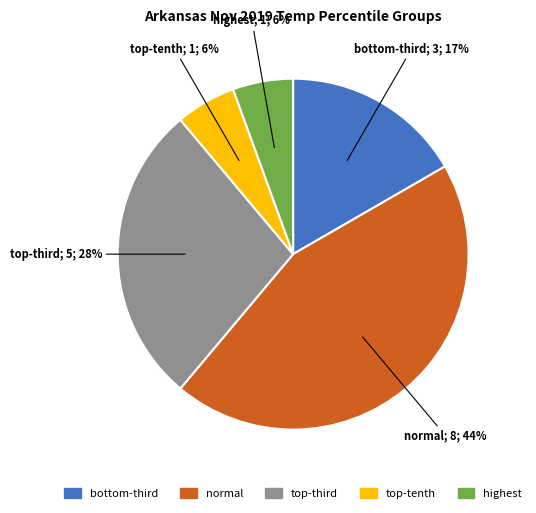

Is there a majority slice in this chart?

No